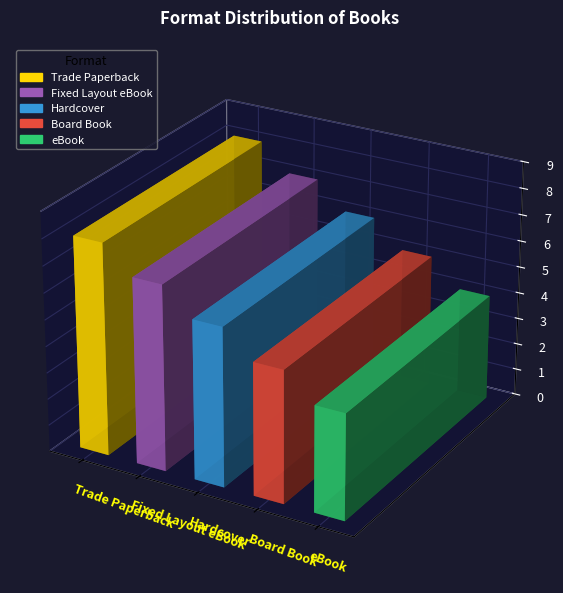

Reading right to left, extract all data points from this chart.

eBook=4	Board Book=5	Hardcover=6	Fixed Layout eBook=7	Trade Paperback=8